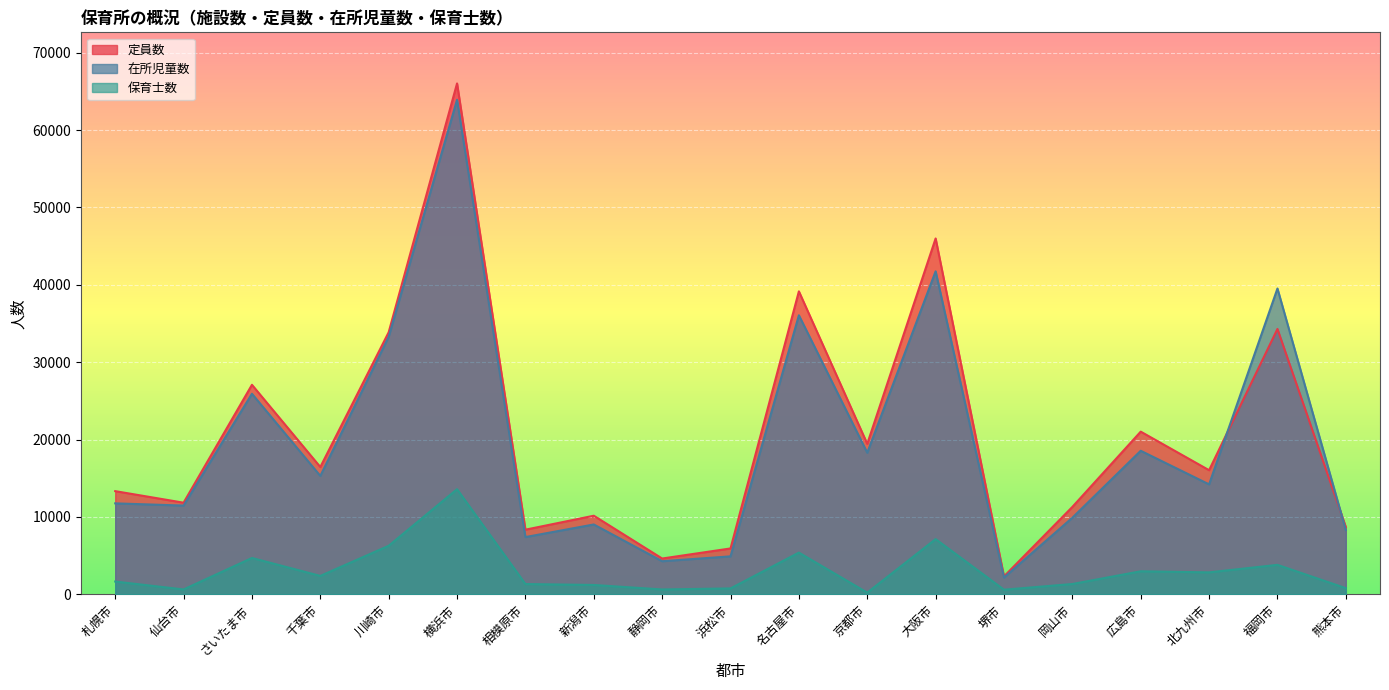

How many values in the 在所児童数 series are below 14212?

9